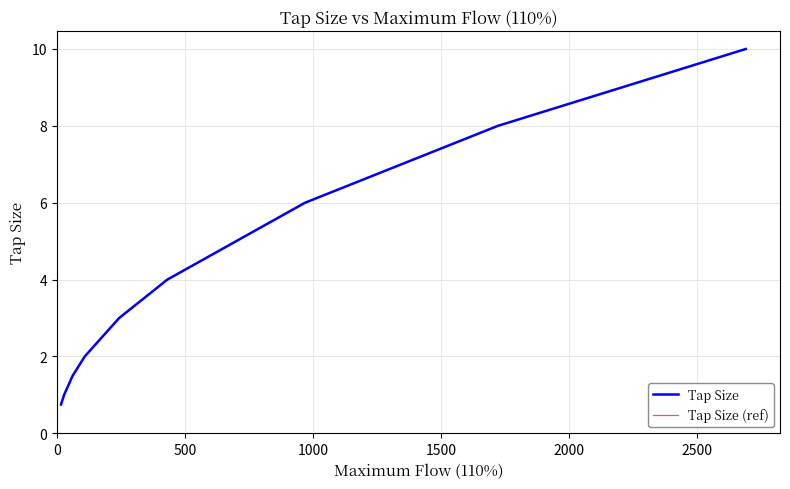

True or false: Tap Size (ref) and Tap Size cross at least once.

False